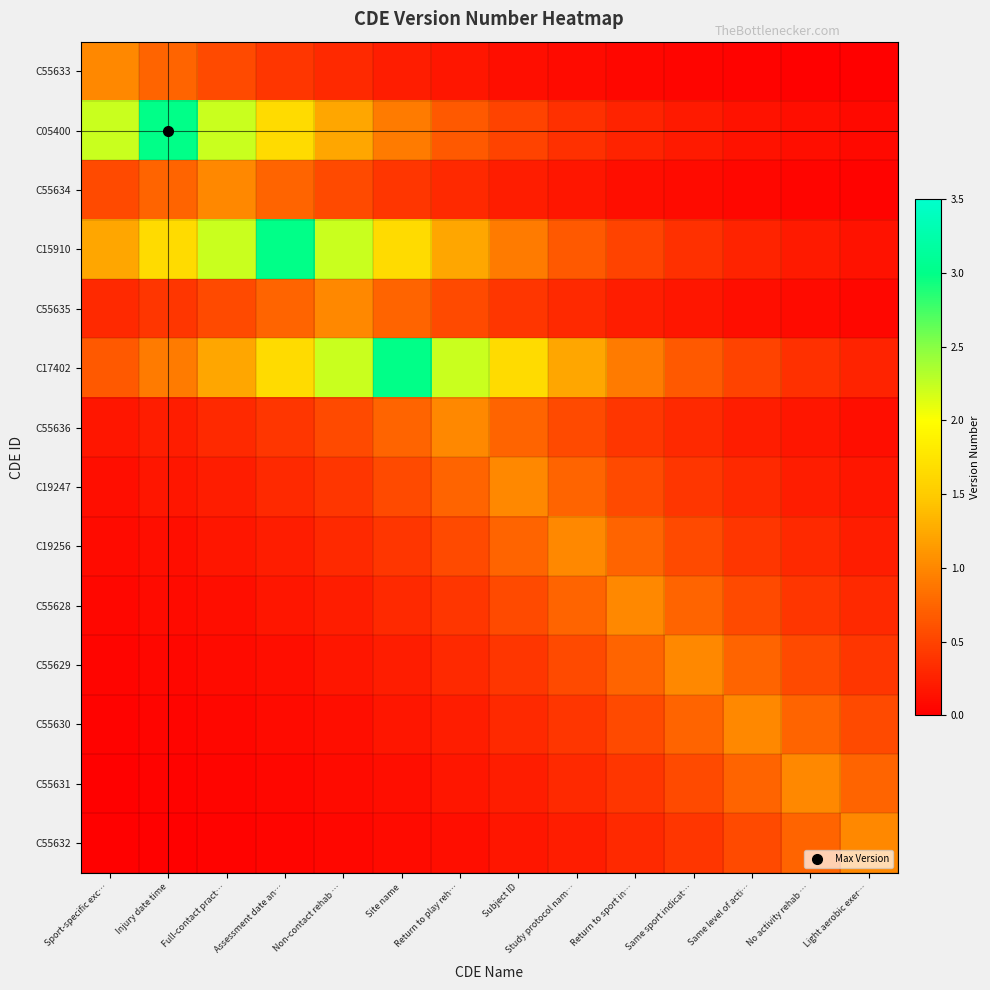

Rank the series by their maximum value, from lowest to highest.

C55633, C55634, C55635, C55636, C19247, C19256, C55628, C55629, C55630, C55631, C55632, C05400, C15910, C17402